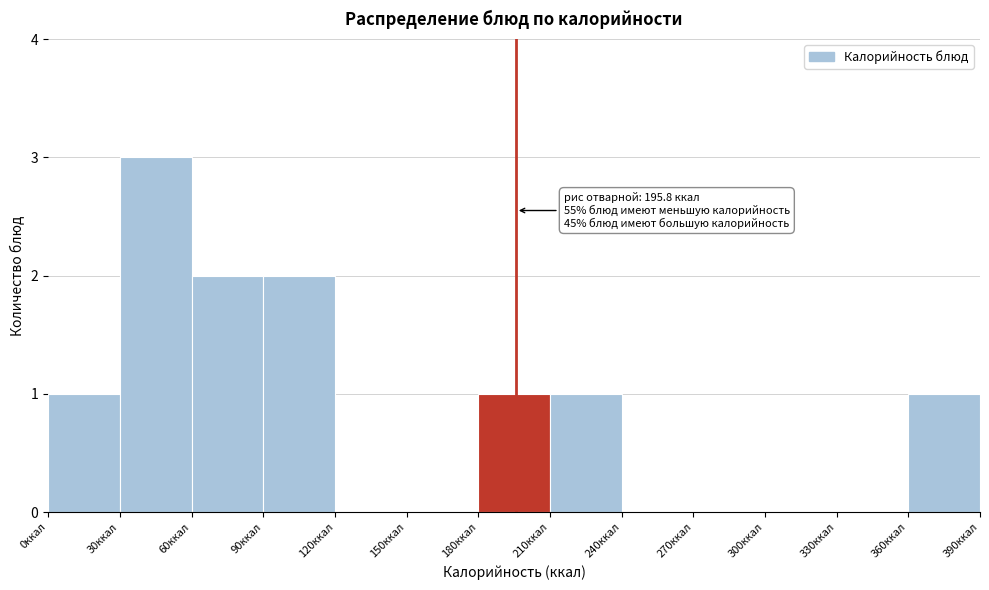

Which range on the x-axis has the tallest bar?

30 to 60